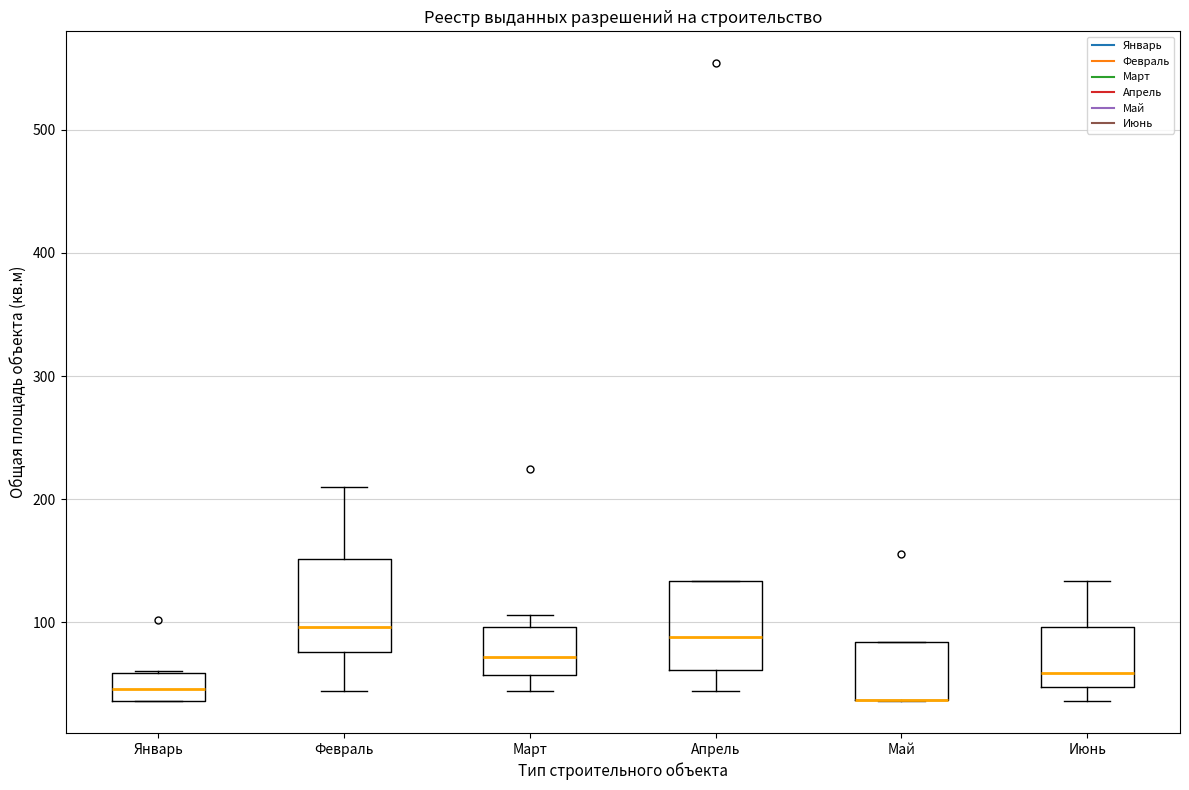

Reading left to right, transcribe this box plot: for each box, give where its median line is, the range the box spans, and where its two whiskers end, as read against the y-axis. The values are not printed on the chart, so give them approximately, as read against the axis.

Январь: median 50, box 40 to 60, whiskers 40 to 60
Февраль: median 100, box 80 to 150, whiskers 40 to 210
Март: median 70, box 60 to 100, whiskers 40 to 110
Апрель: median 90, box 60 to 130, whiskers 40 to 130
Май: median 40 (drawn on the box's lower edge), box 40 to 80, whiskers 40 to 80
Июнь: median 60, box 50 to 100, whiskers 40 to 130